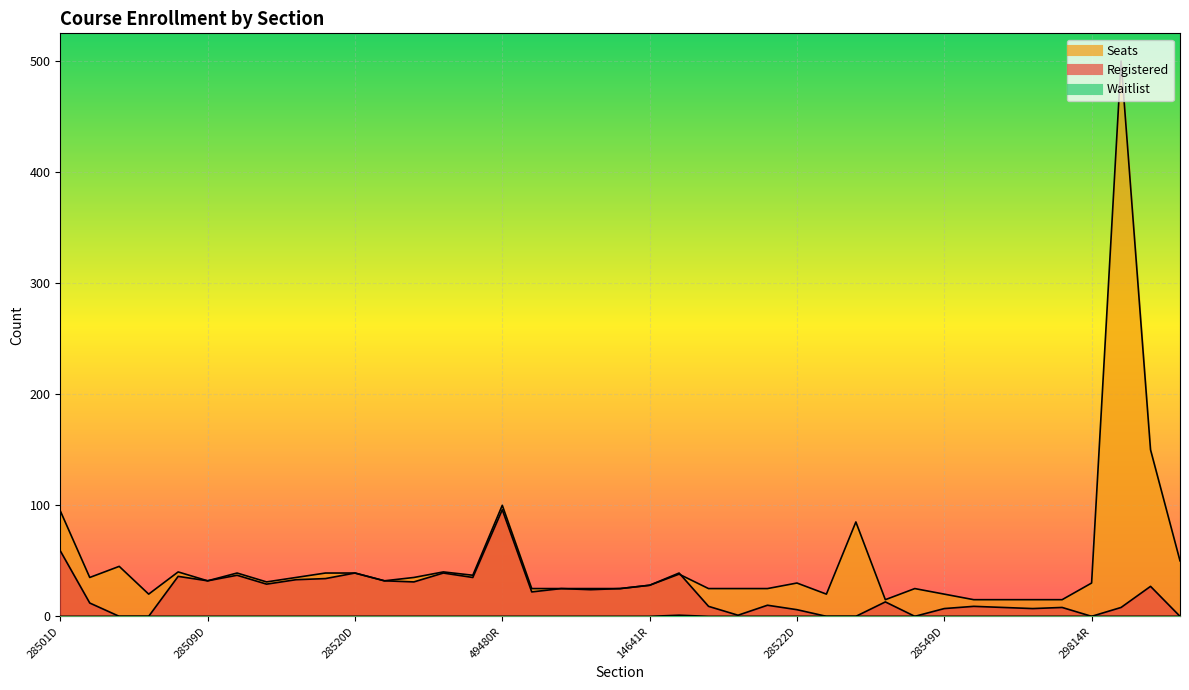

What is the total value across all series at 28509D?

64